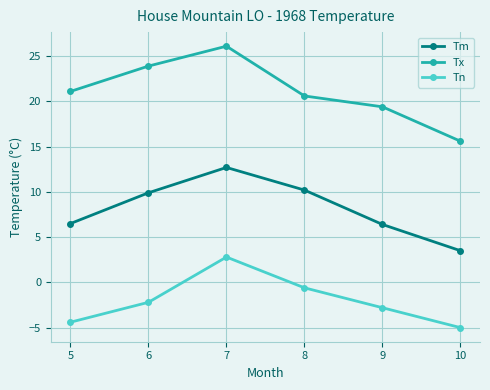

What is the difference between the second highest and minimum values in the Tm series?

6.7